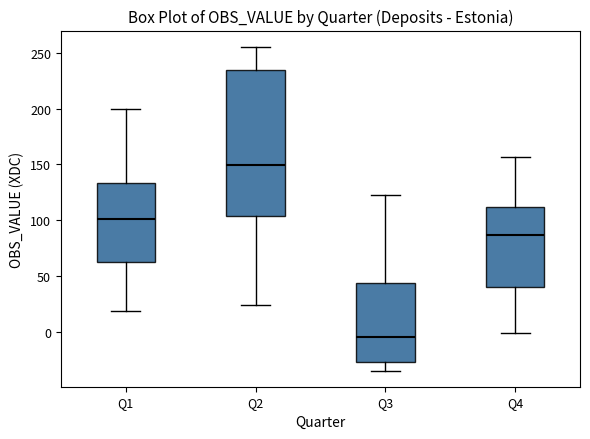

Reading left to right, read every box against the y-axis: the position of its median line, the range the box covers, and the ends of its whiskers. The values are not printed on the chart, so give them approximately, as read against the axis.

Q1: median 100, box 65 to 135, whiskers 20 to 200
Q2: median 150, box 105 to 235, whiskers 25 to 255
Q3: median -5, box -25 to 45, whiskers -35 to 125
Q4: median 85, box 40 to 110, whiskers 0 to 155